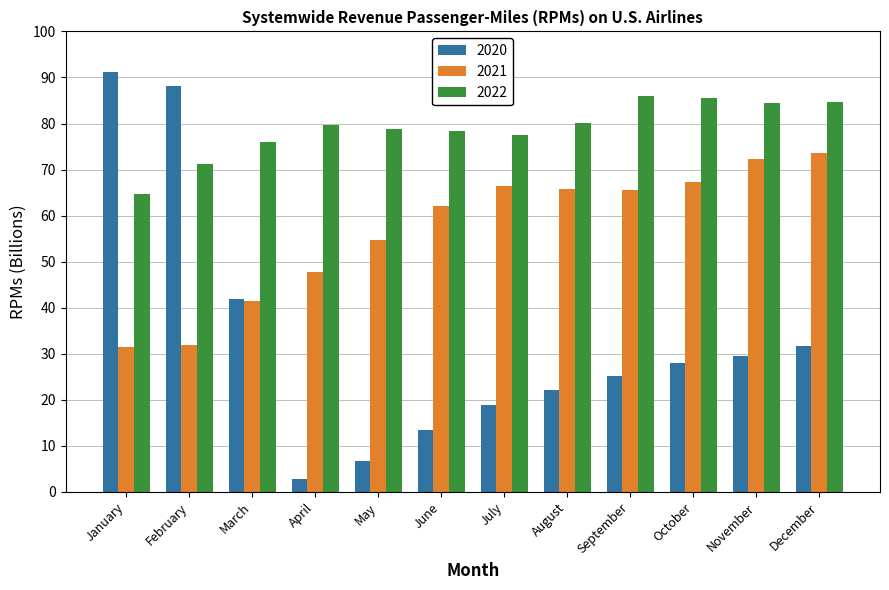

At August, list the series in order from largest to smallest.

2022, 2021, 2020